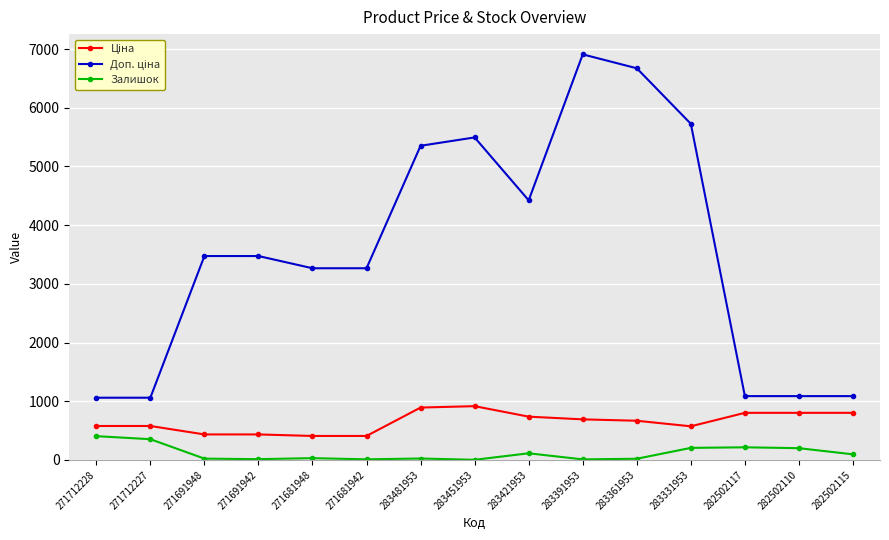

How many categories are shown in the chart?

15